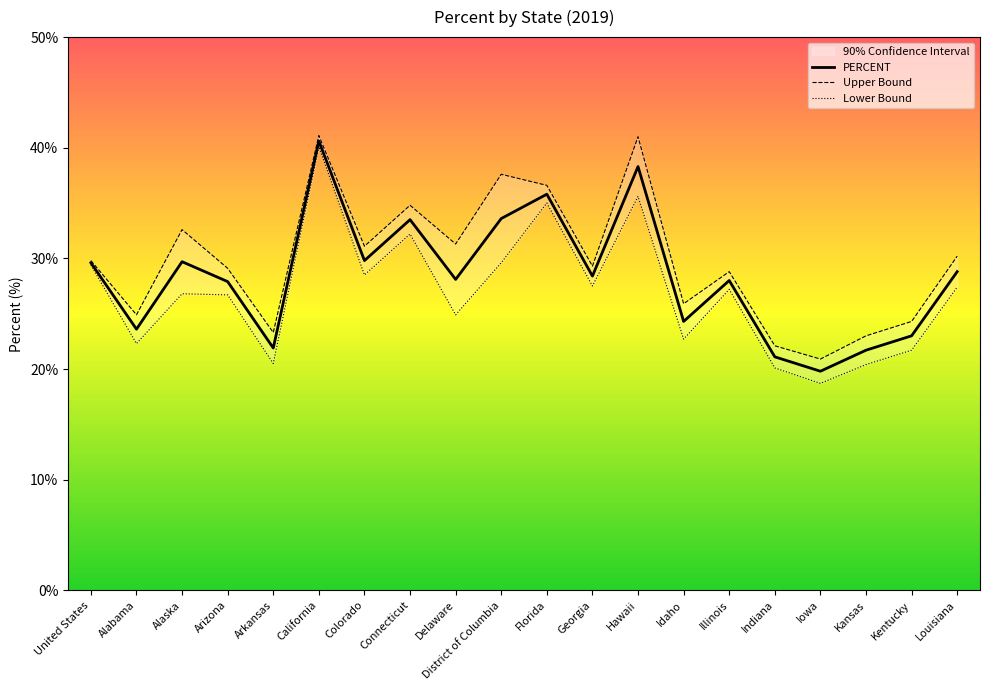

The value of LOWER at Arkansas is 20.5. True or false?

True